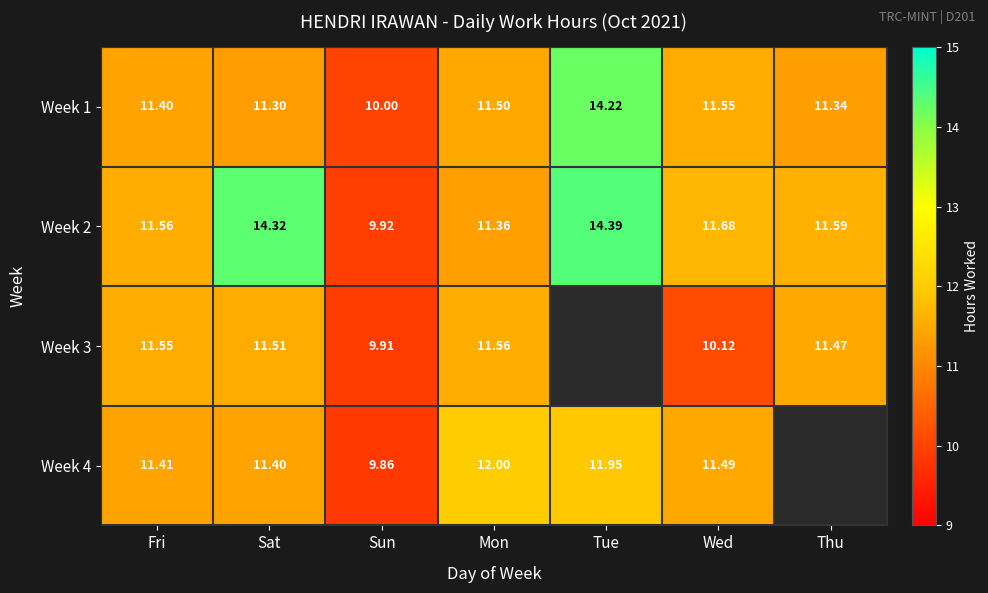

At which label does Week 1 first exceed 11?

Fri